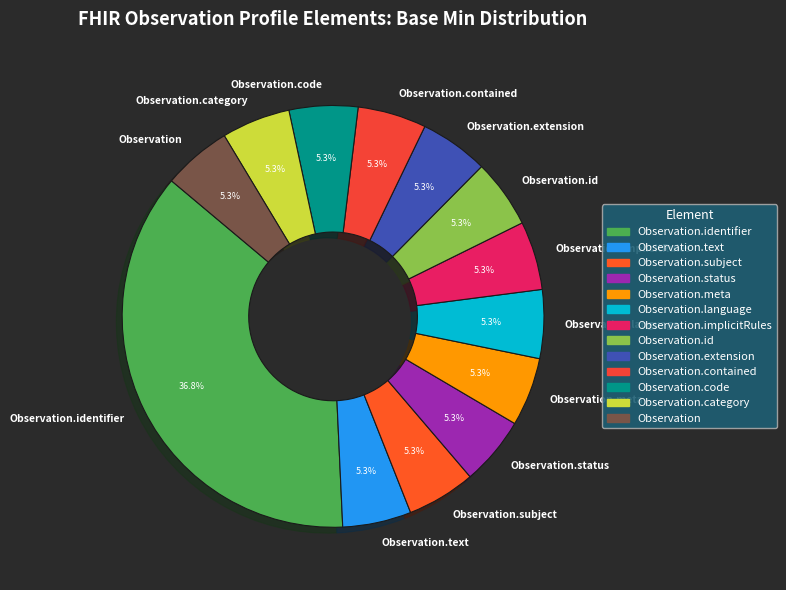

Which slice is the largest?

Observation.identifier